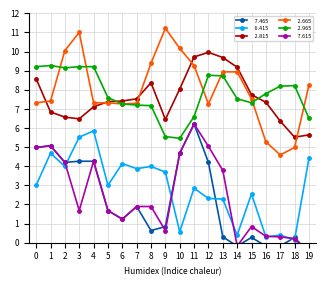

At how many categories does at least one series exceed 10?

4